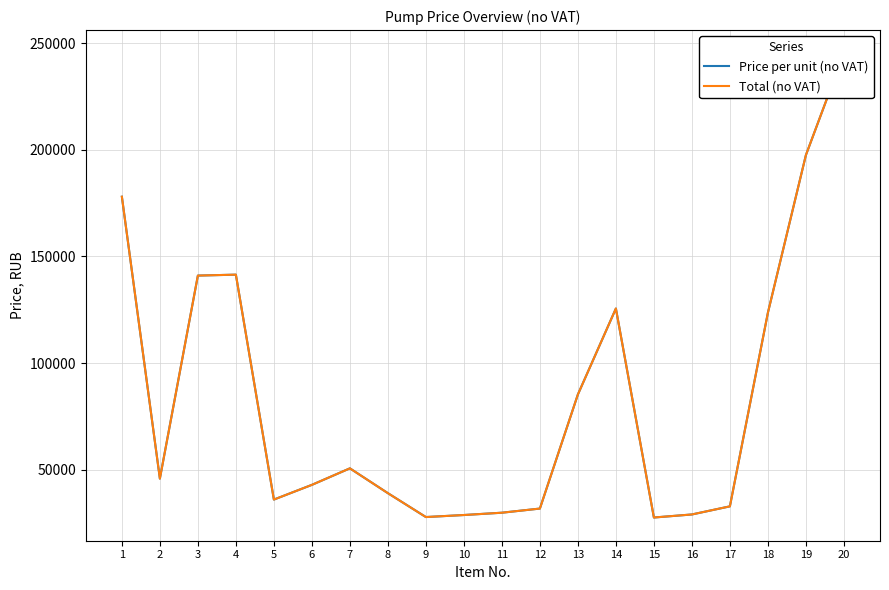

At how many categories does at least one series exceed 165937?

3